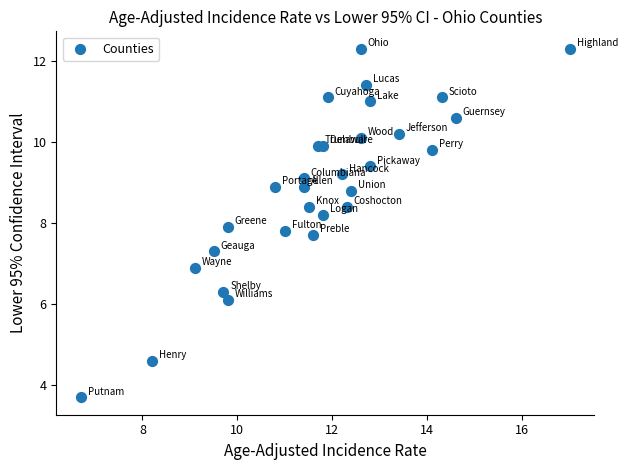

What Y value in the scatter plot is closest to 8?

7.9